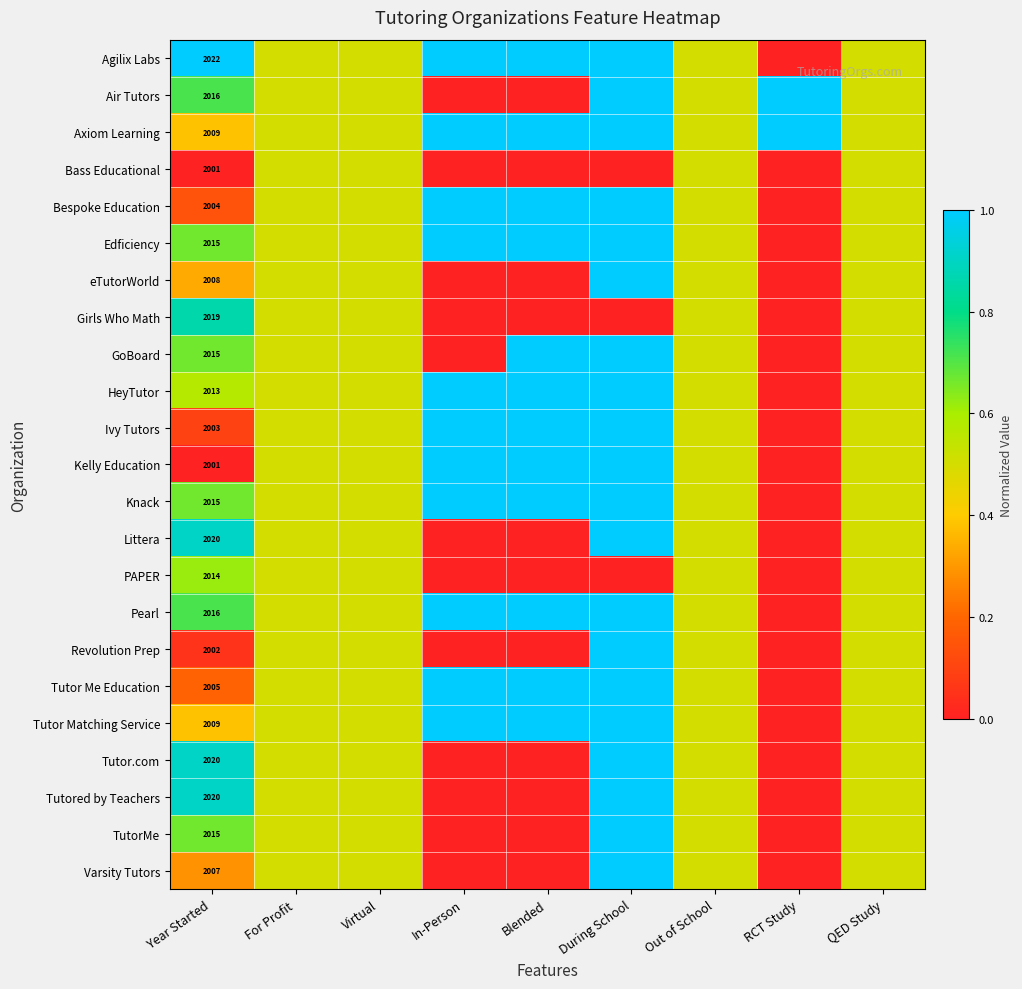

Is it true that Knack equals 3262.3 at Year Started?

False